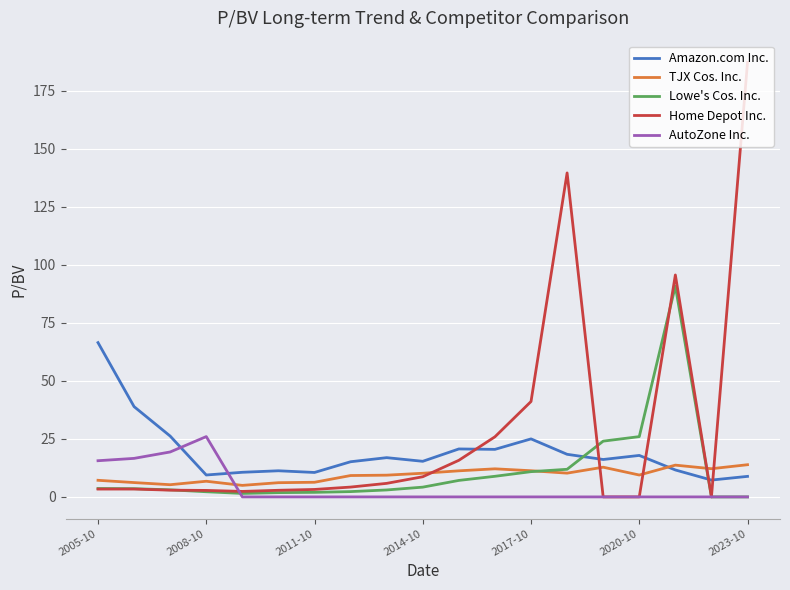

Rank the series by their maximum value, from lowest to highest.

TJX Cos. Inc., AutoZone Inc., Amazon.com Inc., Lowe's Cos. Inc., Home Depot Inc.